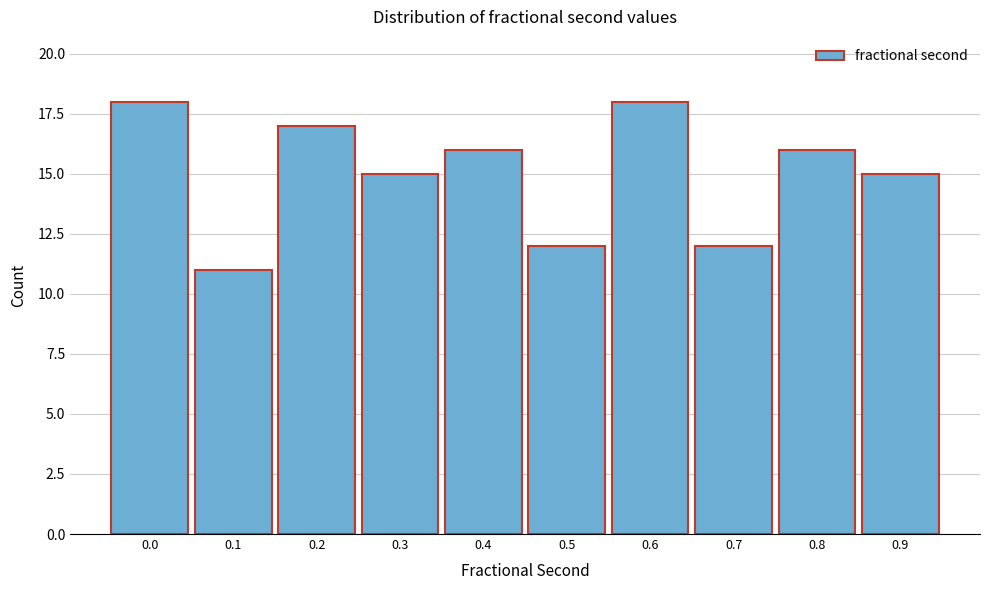

Reading right to left, transcribe all the data shown in this chart.

0.9=15	0.8=16	0.7=12	0.6=18	0.5=12	0.4=16	0.3=15	0.2=17	0.1=11	0.0=18